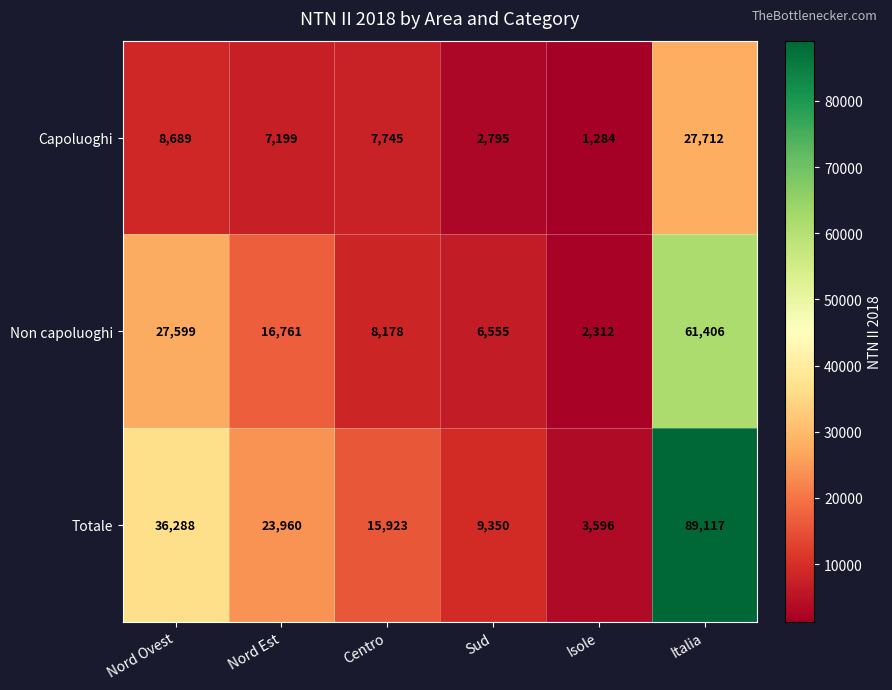

List the series in order of their peak value, highest first.

Totale, Non capoluoghi, Capoluoghi